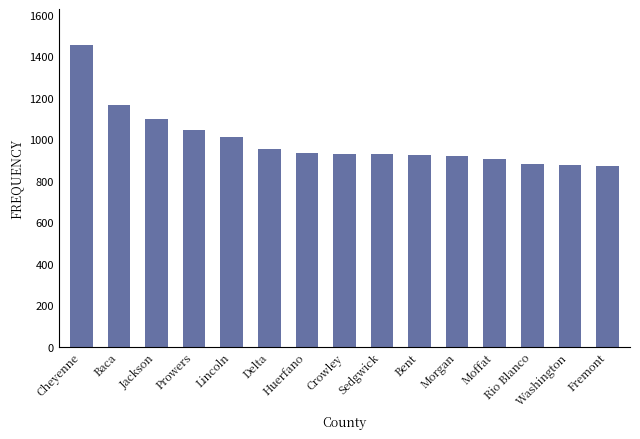

Which has a higher value, Morgan or Lincoln?

Lincoln